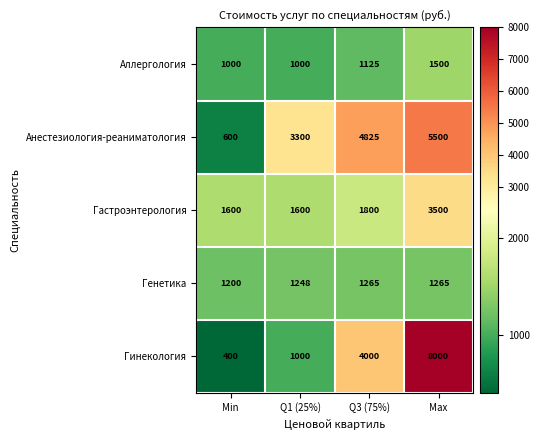

What is the greatest value displayed?

8000